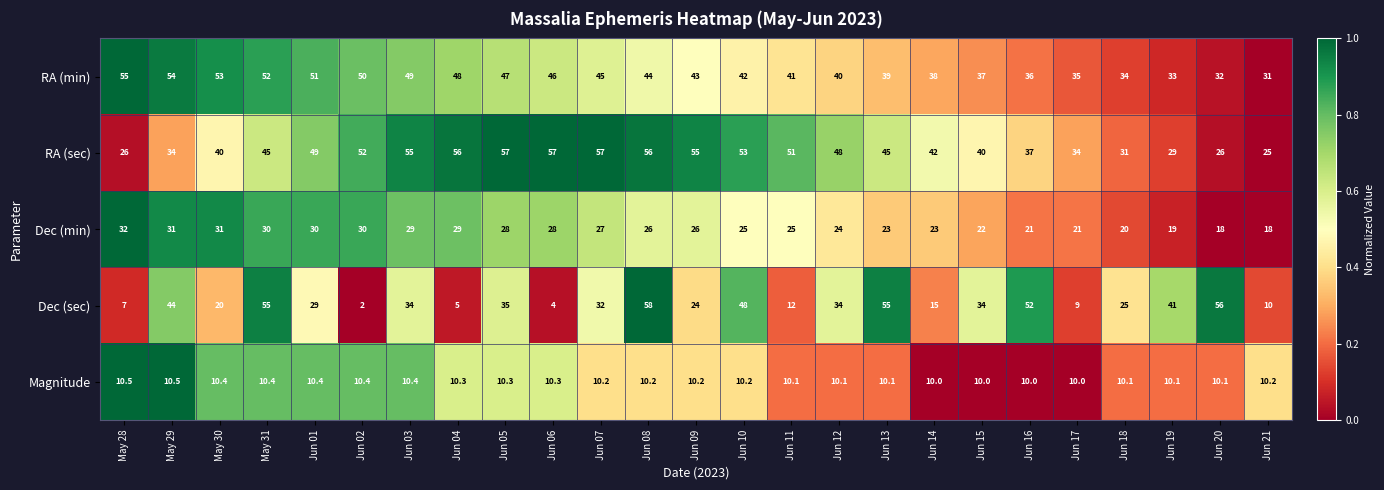

What is the total value across all series at Jun 09?

158.2